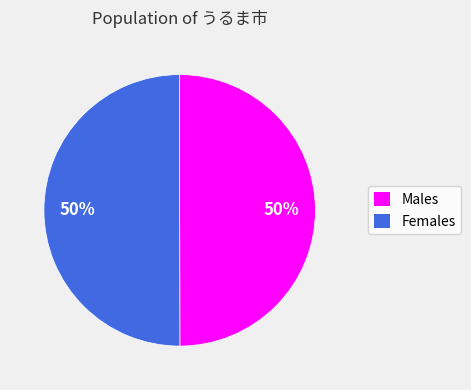

To the nearest percent, what is the average slice percentage?

50%